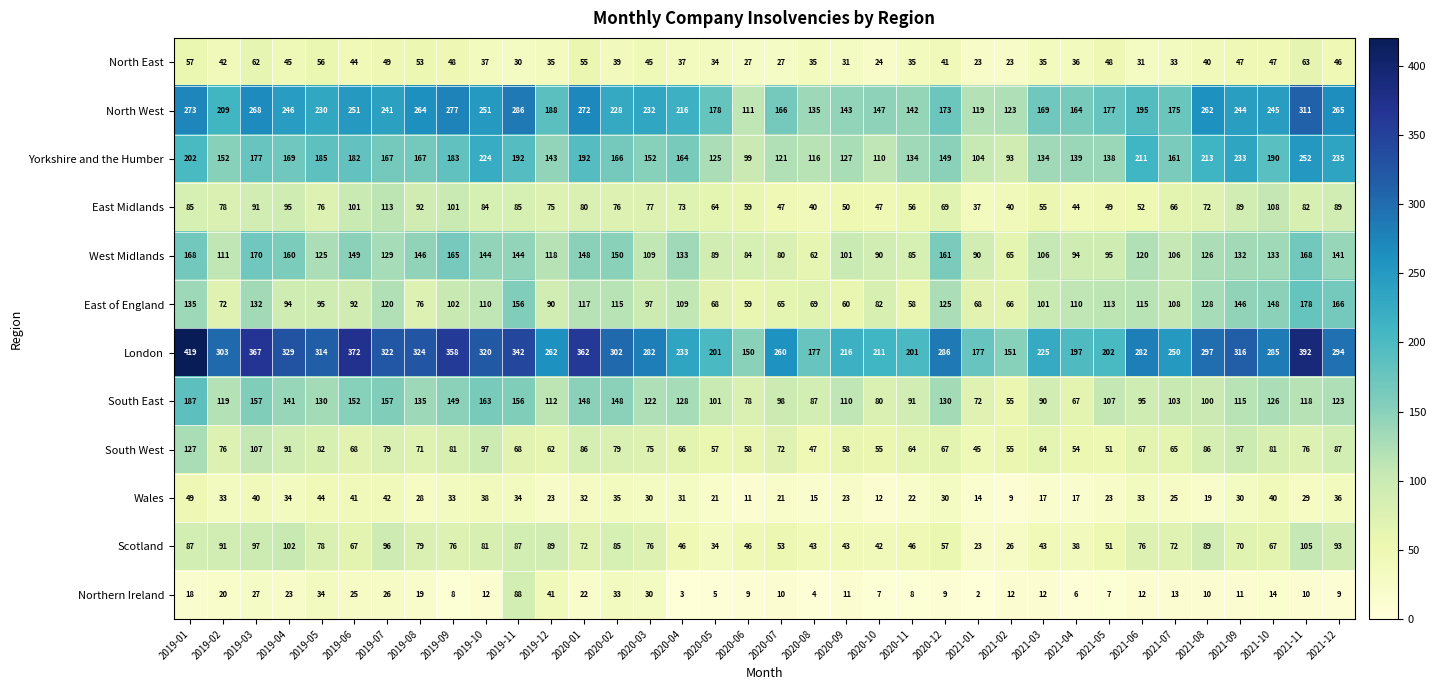

At which label does North West reach its minimum?

2020-06